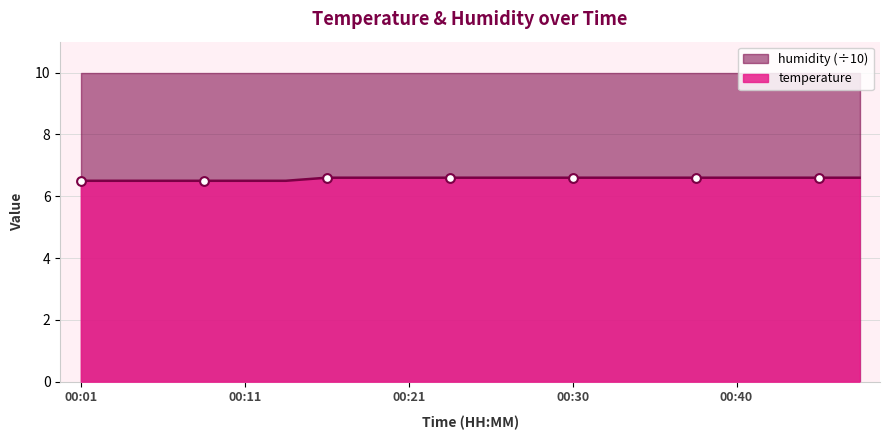

What is the change in value from 00:11 to 00:28?

+0.1